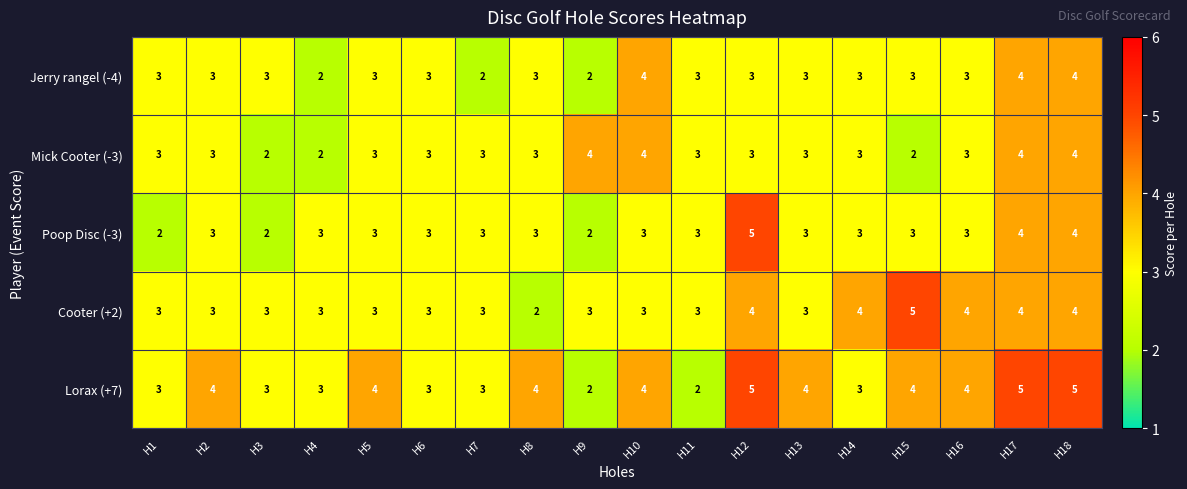

Which category has the highest value in the Poop Disc (-3) series?

H12